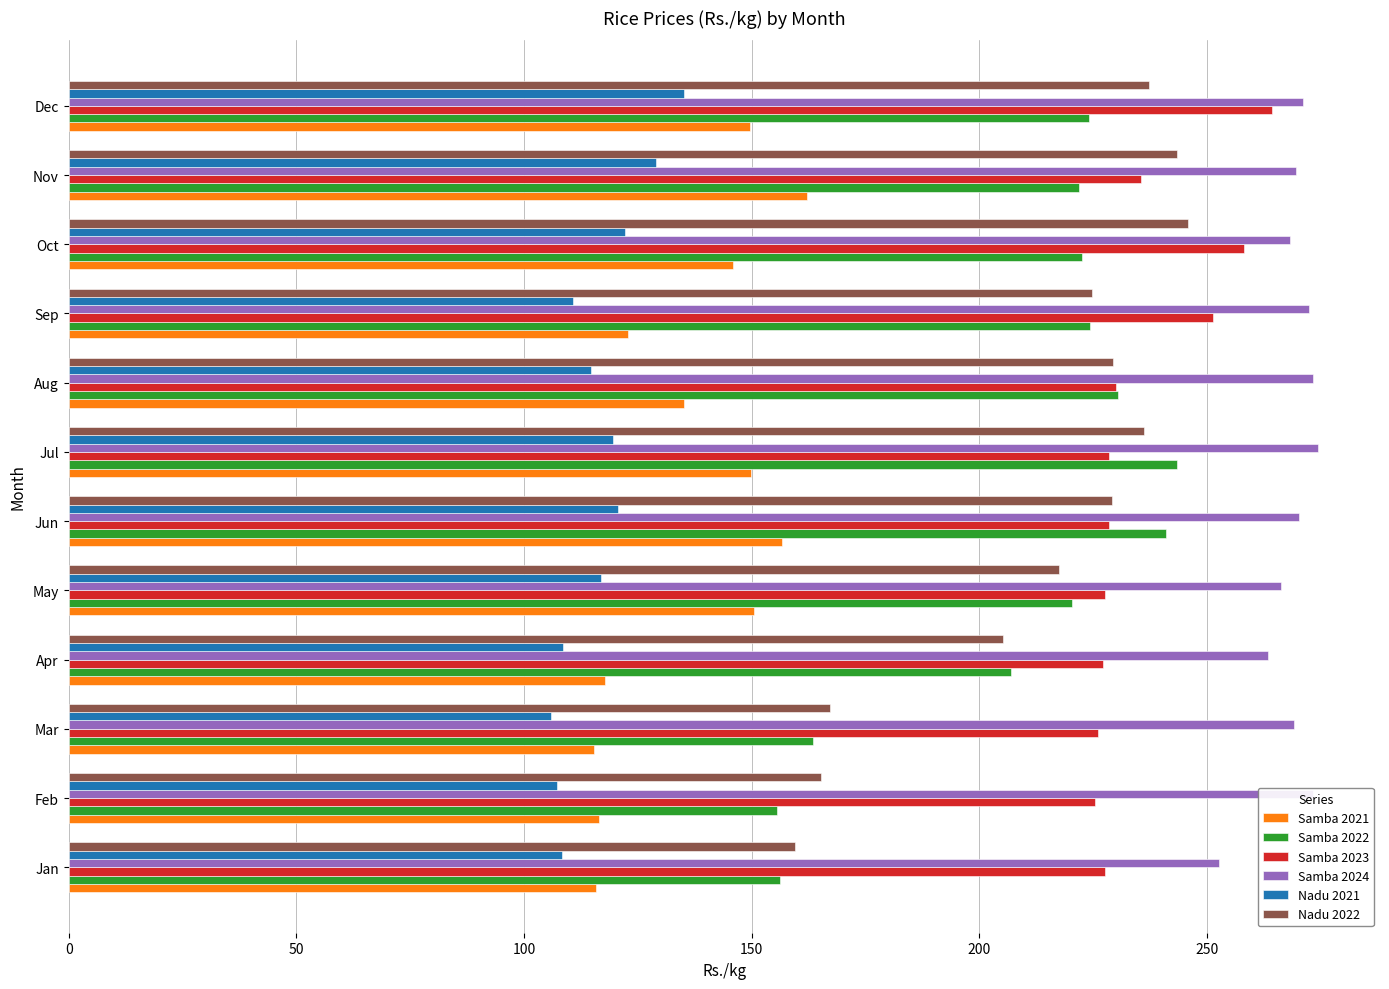

Is it true that Nadu 2021 equals 129.0 at Nov?

True